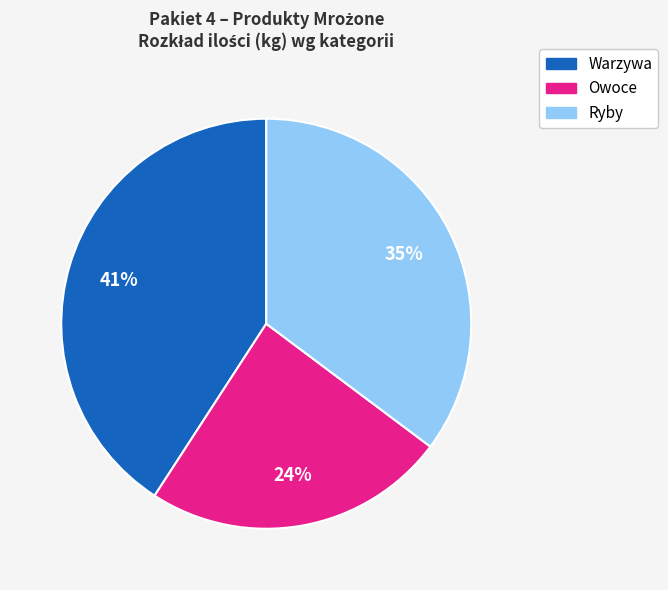

How many slices are in this pie chart?

3